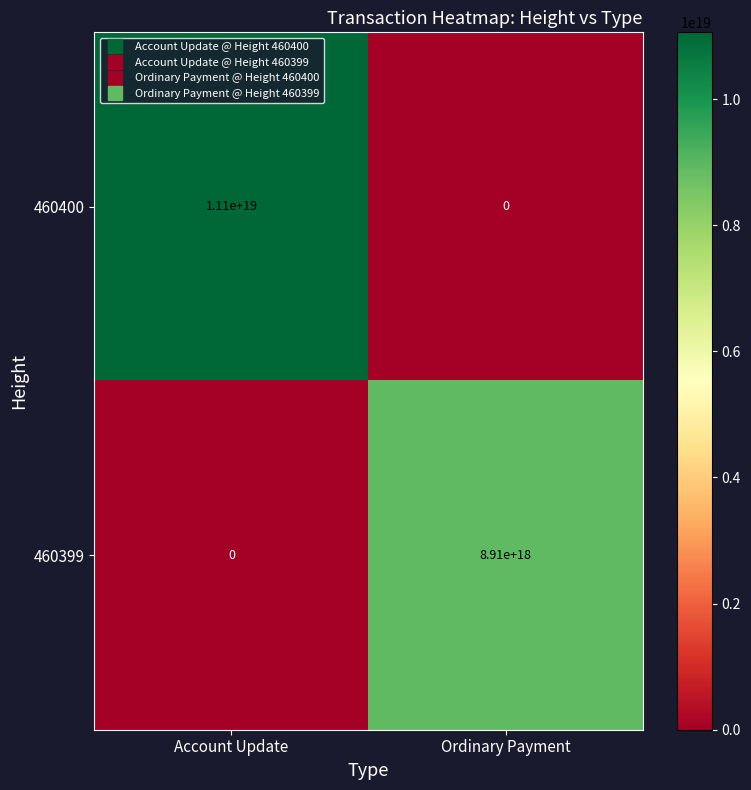

Which series has the largest total across all categories?

460400